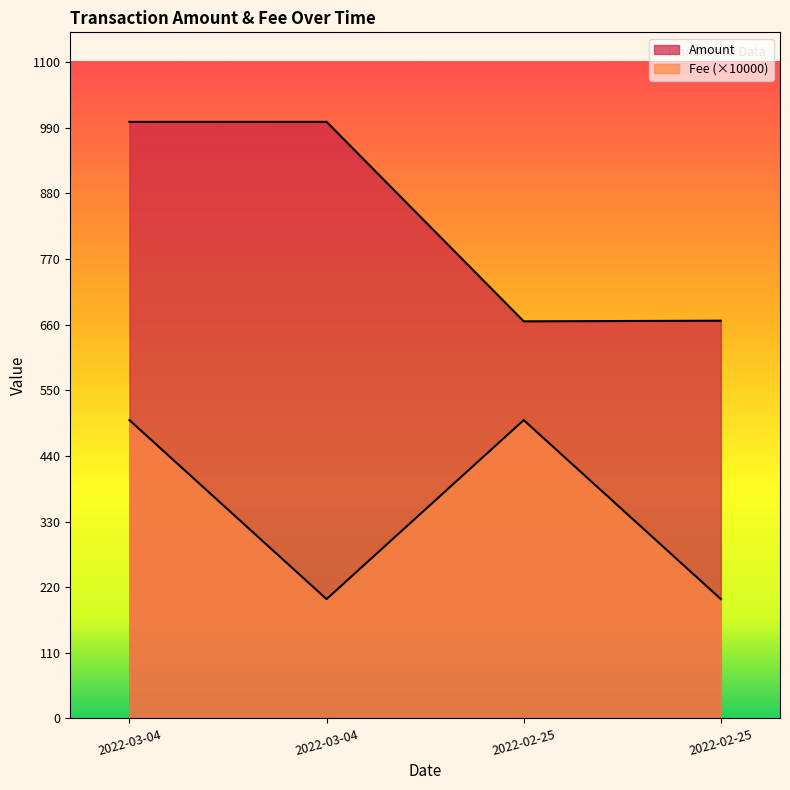

Is it true that Amount equals 666.6 at 2022-02-25?

True